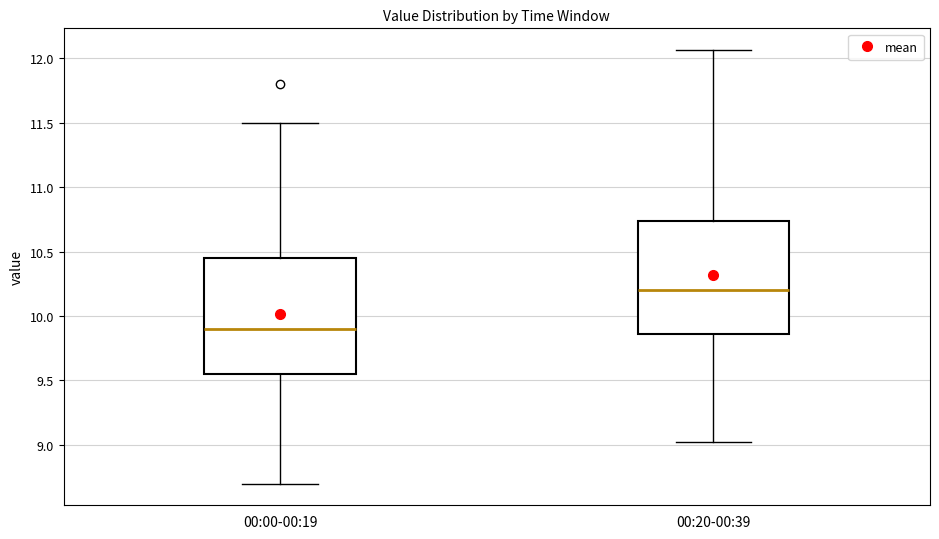

Where does the median line of the box for 00:20-00:39 sit on the y-axis? The values are not printed on the chart, so give them approximately, as read against the axis.

10.20